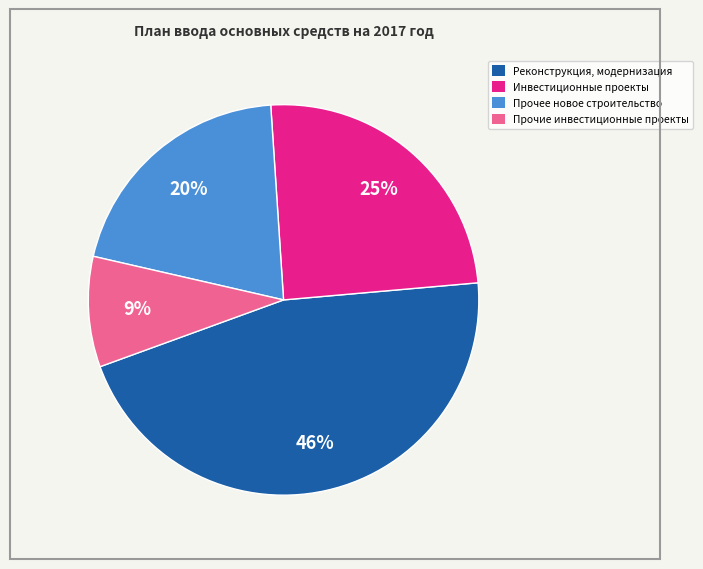

How many segments does this pie chart have?

4